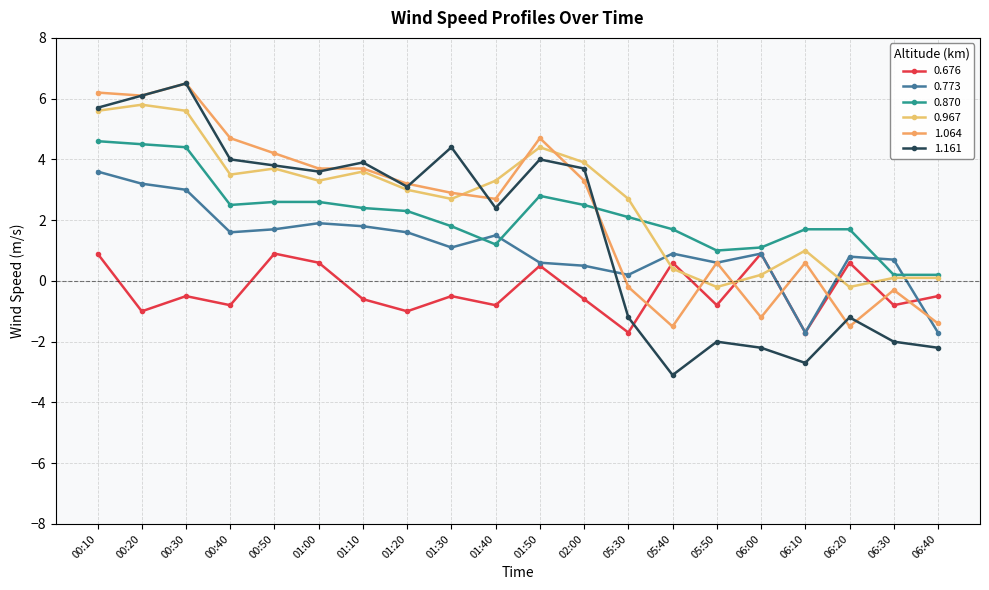

After their last crossing, which series has the higher values: 0.773 or 0.676?

0.676